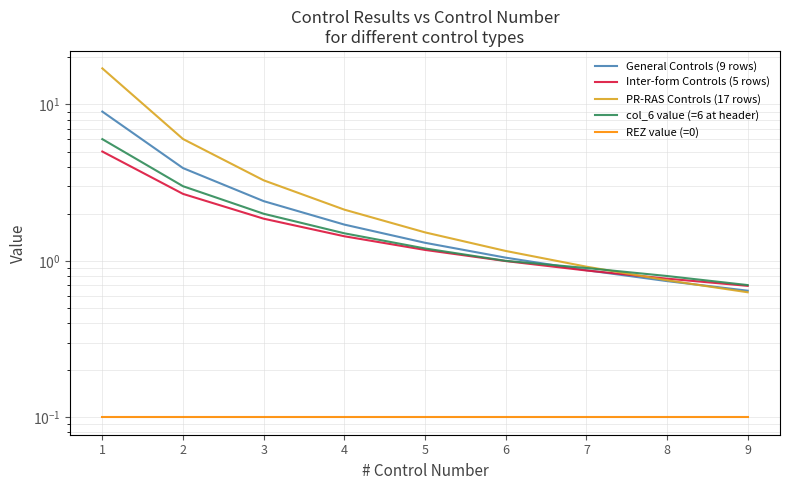

At 8, list the series in order from smallest to largest.

REZ value (=0), General Controls (9 rows), PR-RAS Controls (17 rows), Inter-form Controls (5 rows), col_6 value (=6 at header)